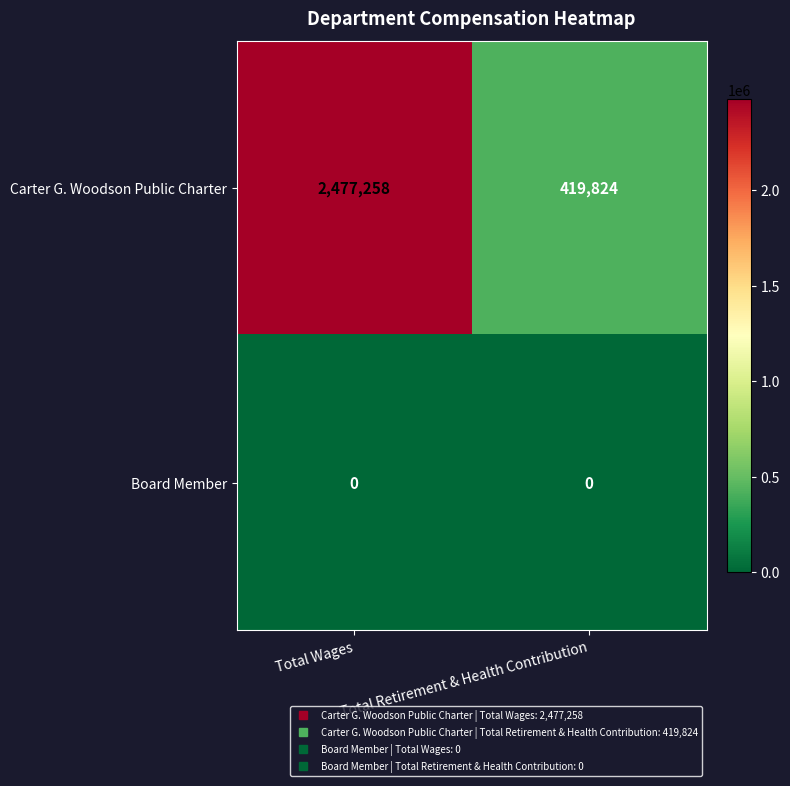

Is the value of Board Member at Total Wages greater than the value of Carter G. Woodson Public Charter at Total Retirement & Health Contribution?

No